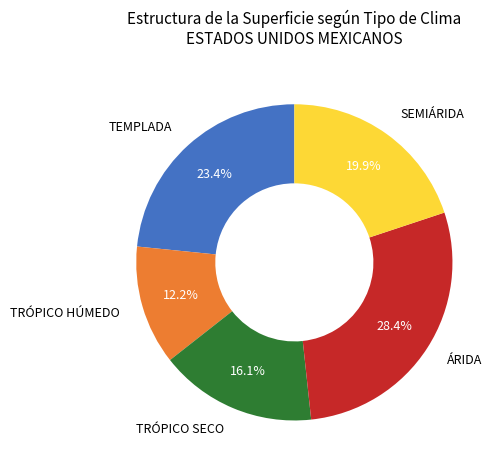

The TRÓPICO SECO slice represents 16% of the pie. True or false?

True